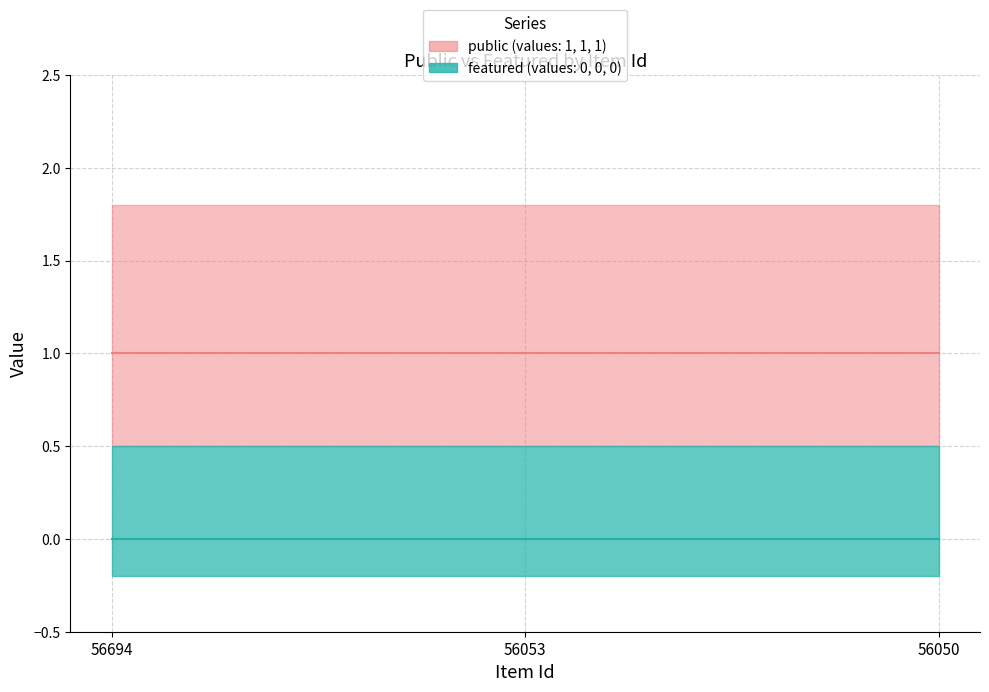

Which series has the largest total across all categories?

public